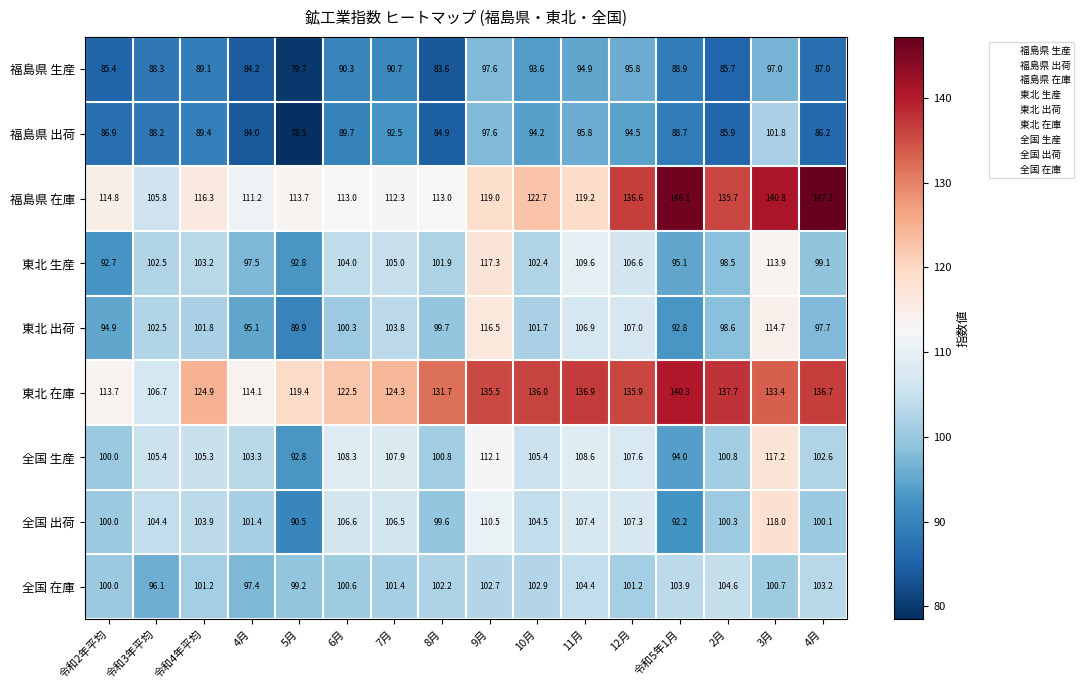

How many values in the 福島県 生産 series are below 89?

8